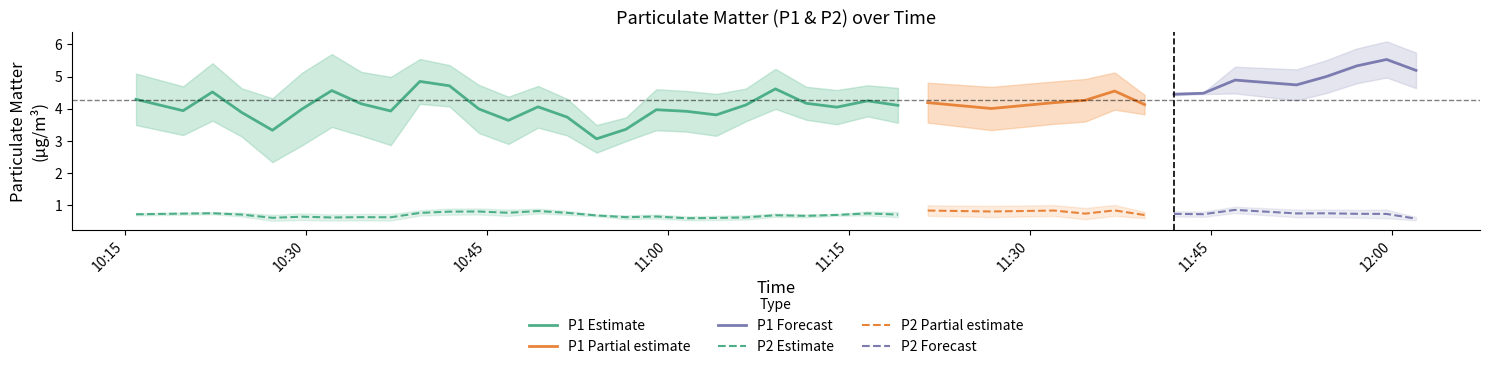

What is the sum of all P1 values?

171.2